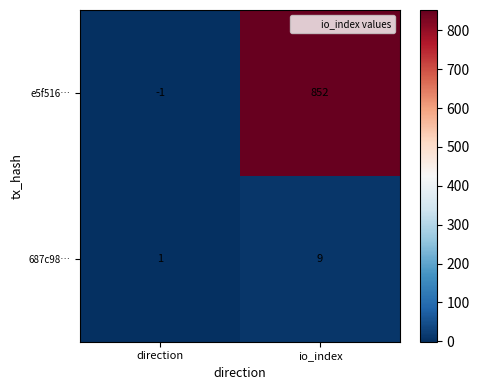

At which category does the chart reach its peak across all series?

io_index